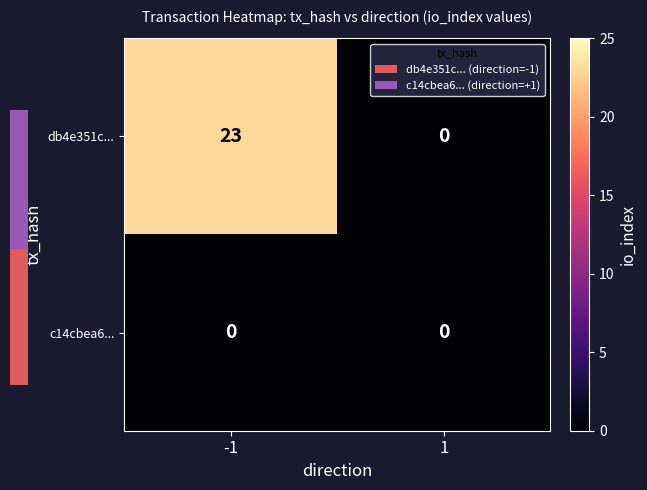

What is the average value of the db4e351c... series?

12